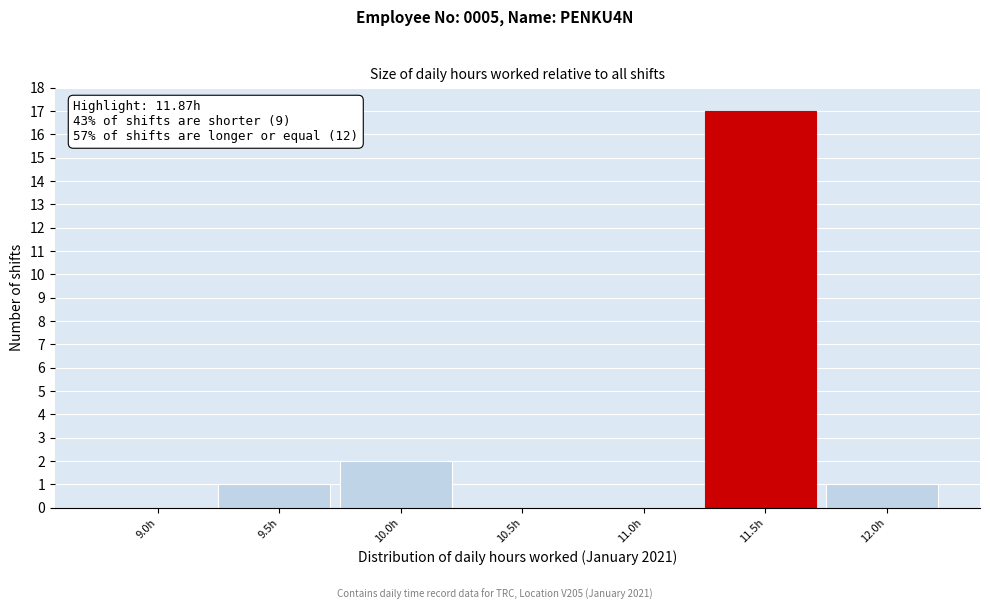

Reading right to left, list all the values displayed in this chart.

12.0h=1	11.5h=17	11.0h=0	10.5h=0	10.0h=2	9.5h=1	9.0h=0